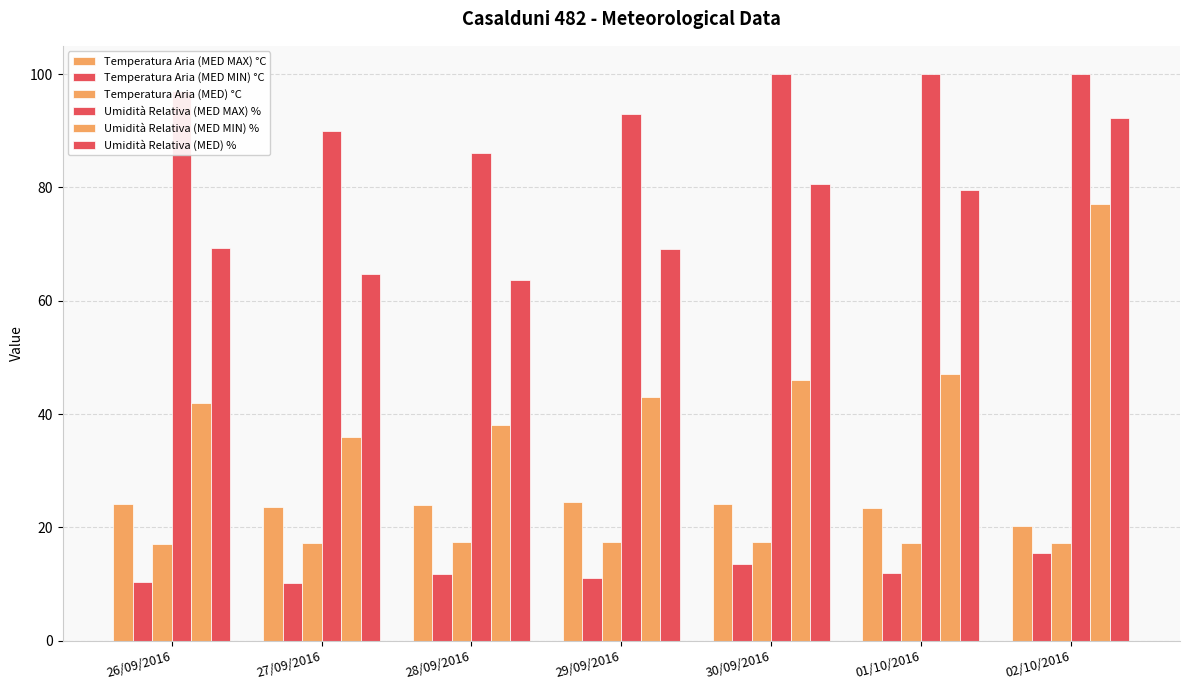

What is the maximum value shown in the chart?

100.0